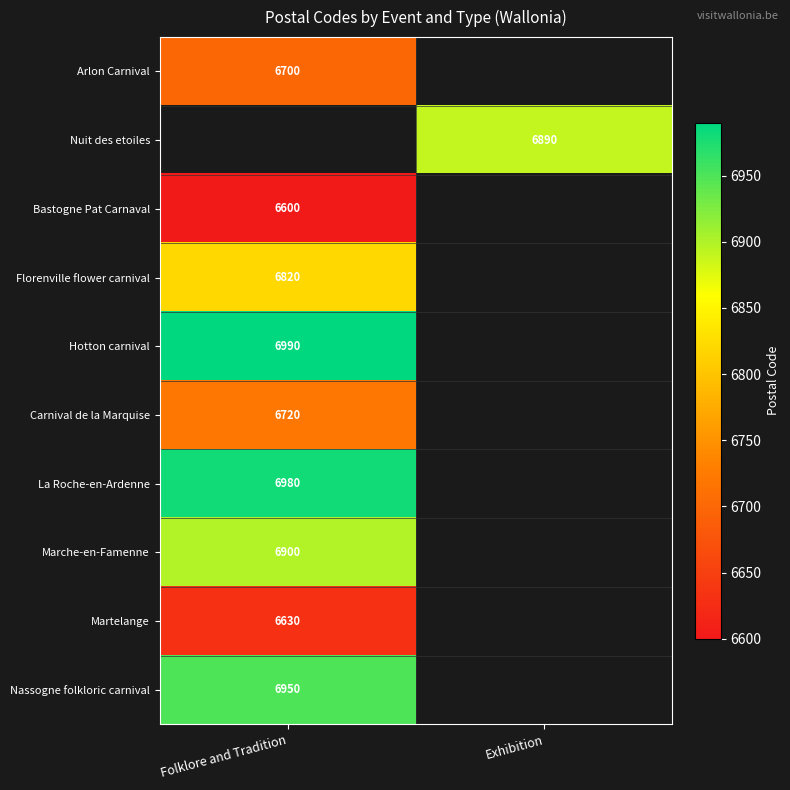

The Florenville flower carnival series shows 6820 at Folklore and Tradition. True or false?

True